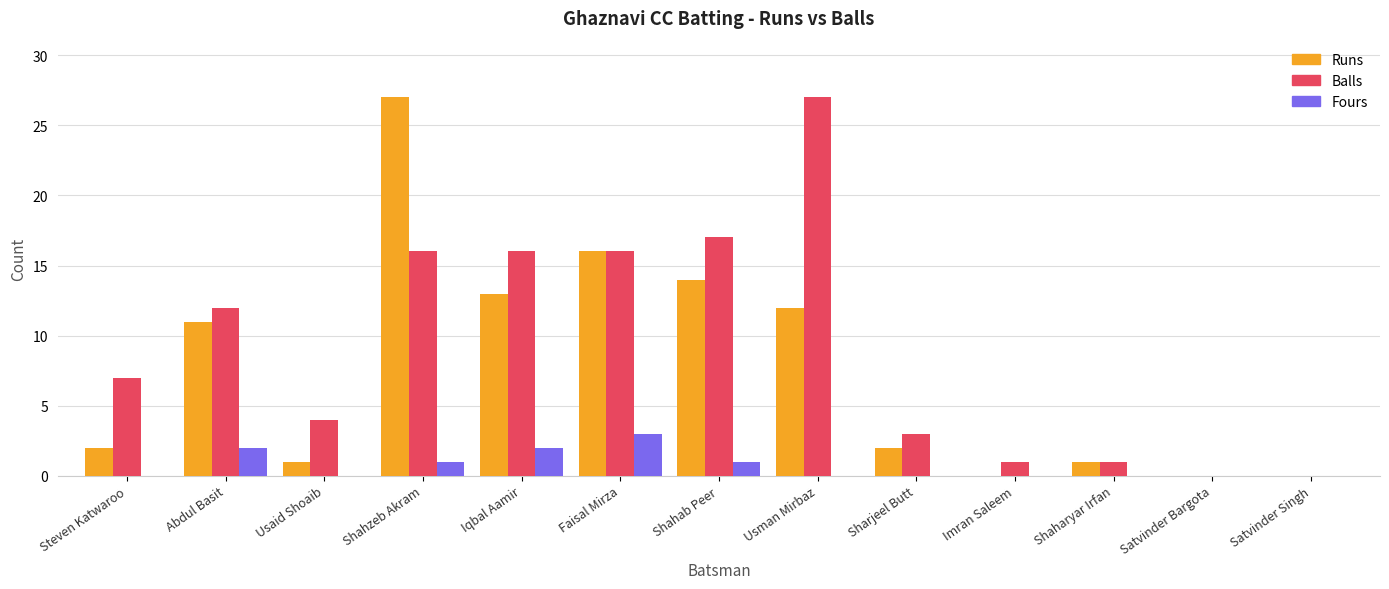

How many series are shown in this chart?

3